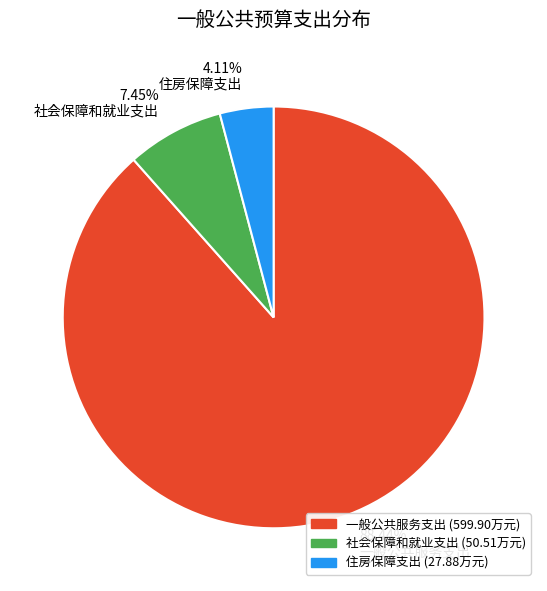

To the nearest percent, what is the difference between the 一般公共服务支出 and 住房保障支出 slice percentages?

84%